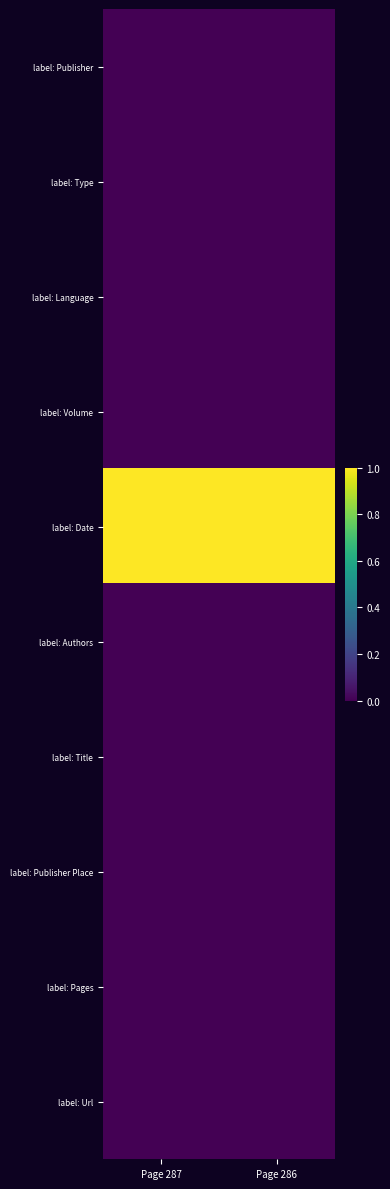

Count the number of categories in the chart.

2